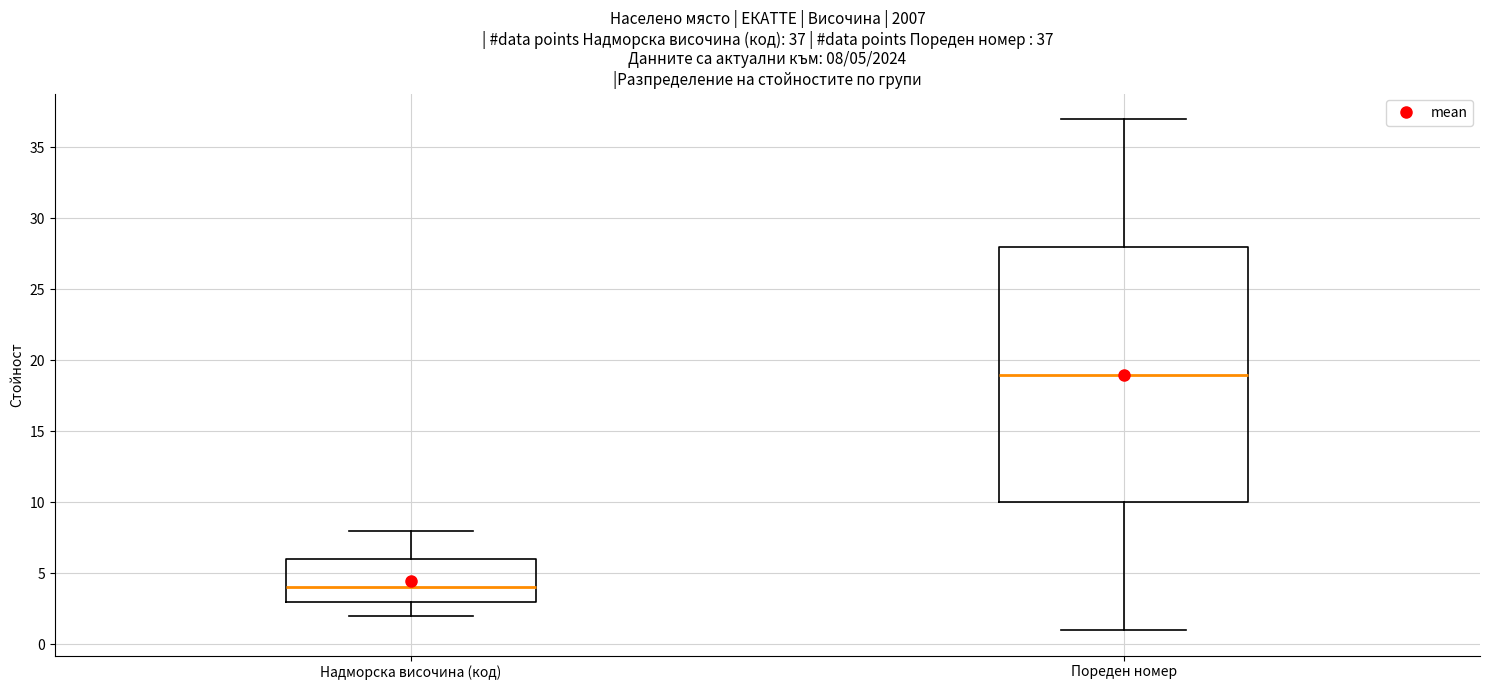

Which box has the highest median line?

Пореден номер